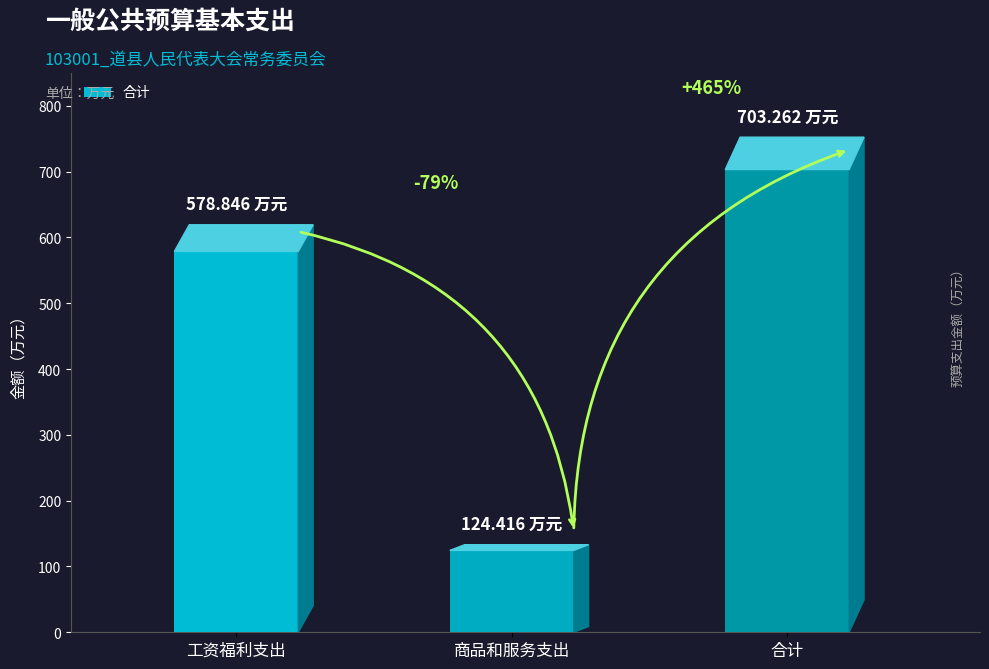

Reading left to right, extract all data points from this chart.

578.8	124.4	703.3